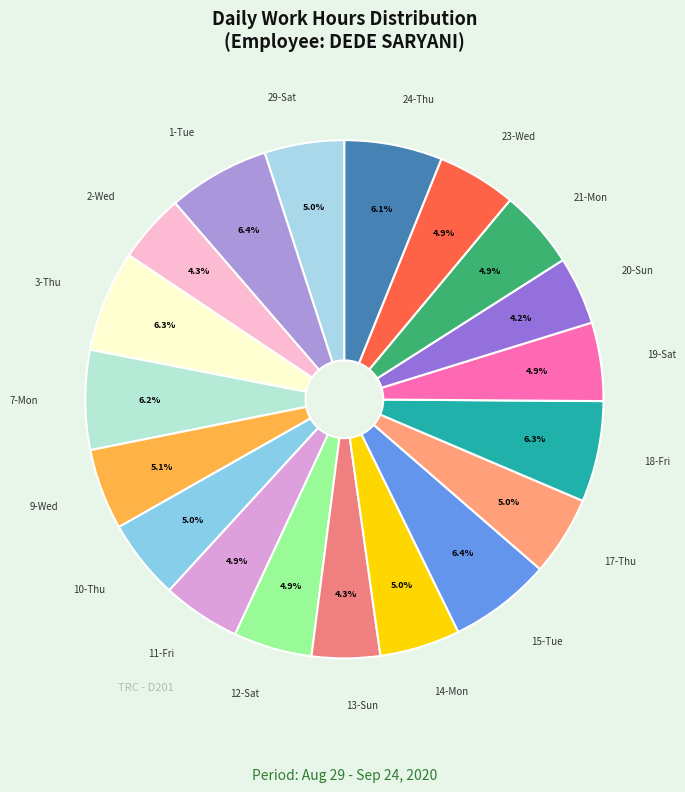

What is the largest slice in the pie chart?

15-Tue